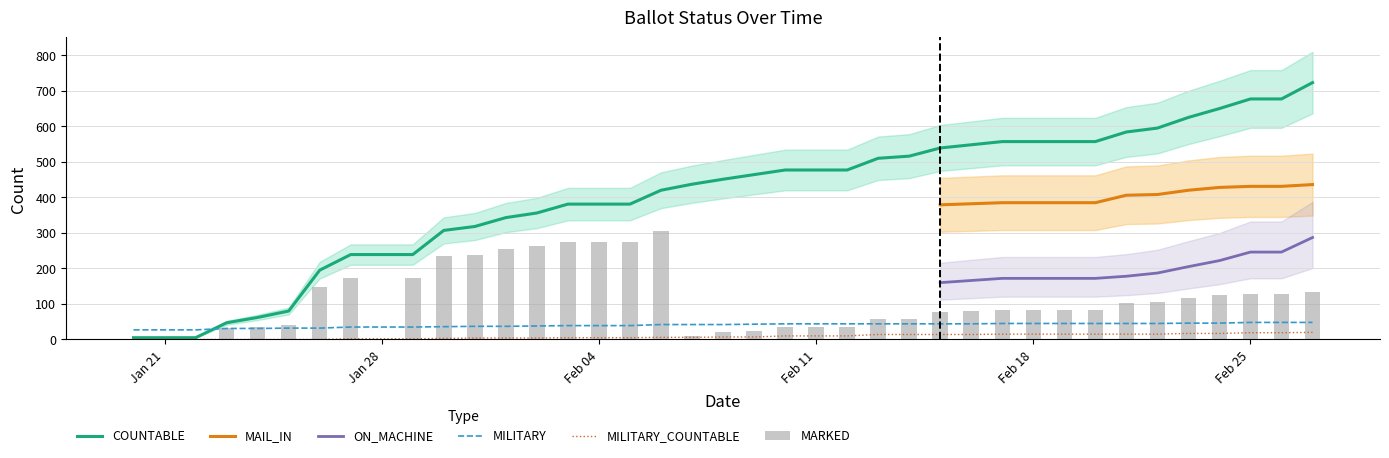

Which series has the largest range (max minus min)?

COUNTABLE